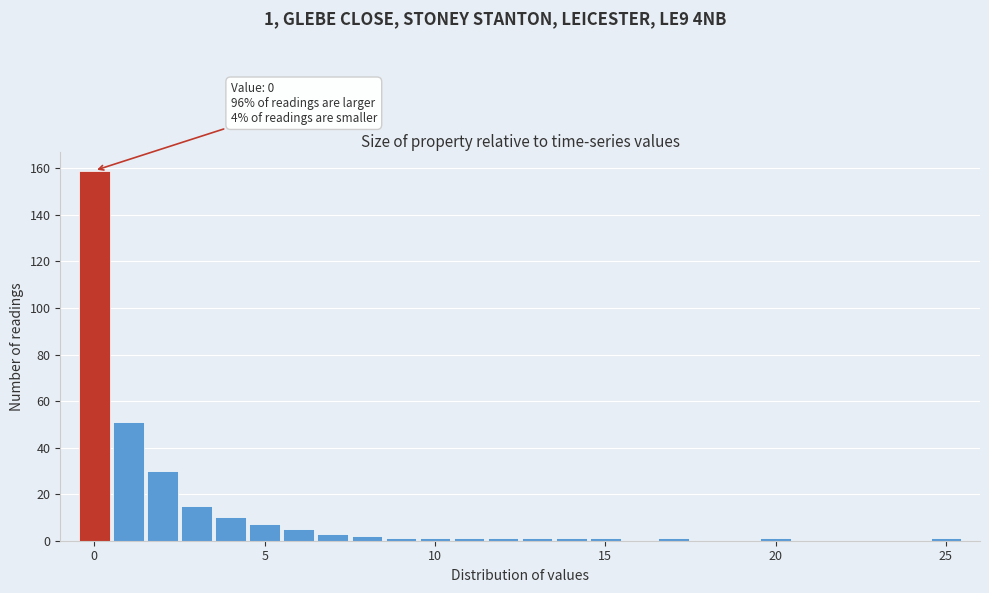

Read against the x-axis, roughly where is the centre of the tallest bar?

0.0